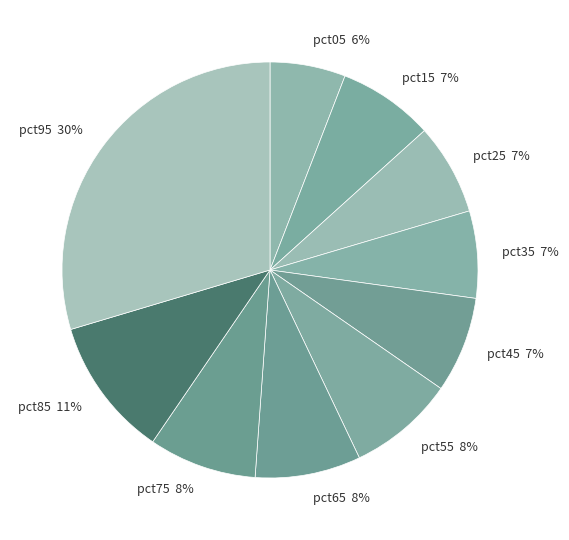

True or false: pct85 accounts for 16% of the total.

False